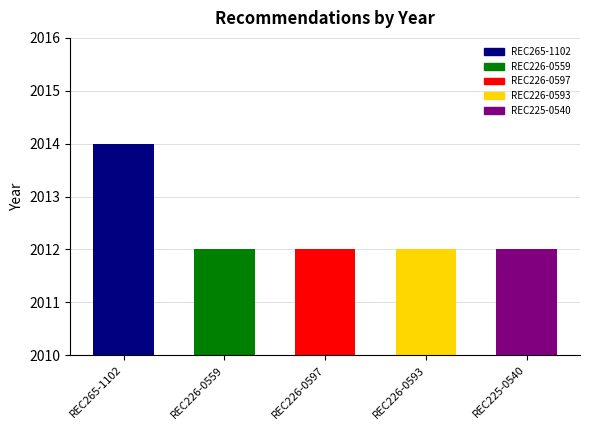

How many bars are there in total?

5